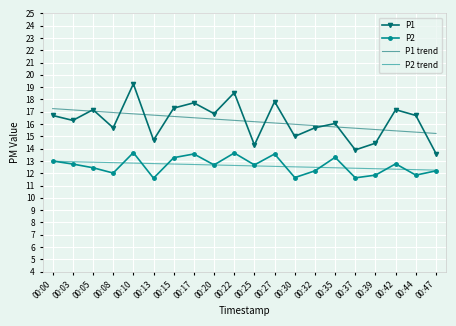

What is the approximate value of P1 trend at 00:39?

15.6